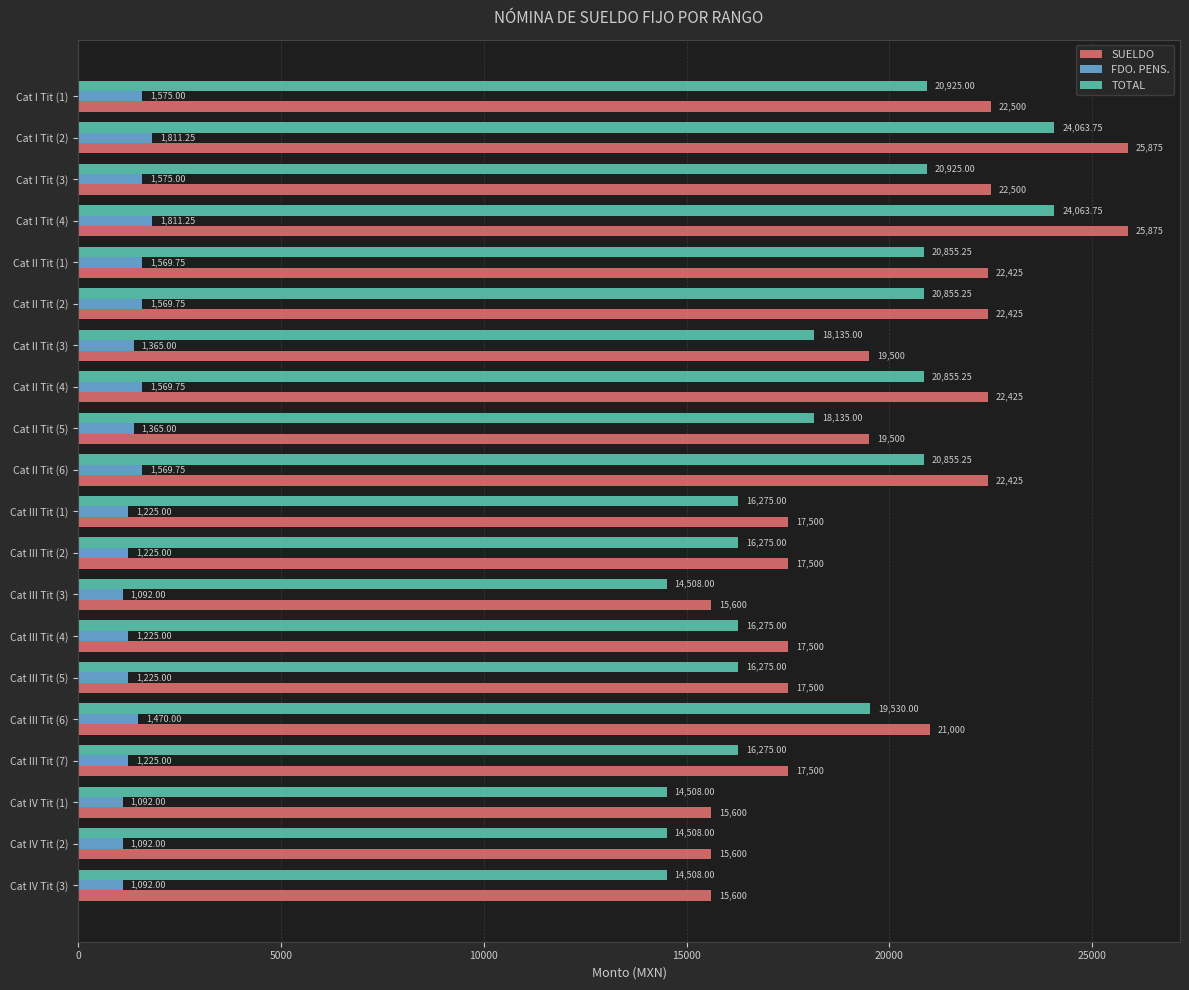

Rank the series at Cat II Tit (6) from lowest to highest value.

FDO. PENS., TOTAL, SUELDO